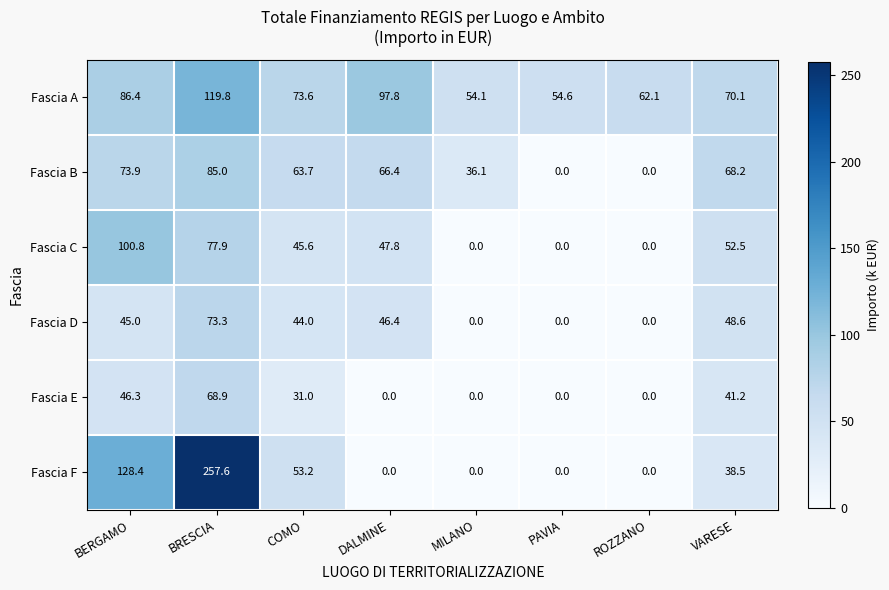

Which category has the highest value in the Fascia D series?

BRESCIA